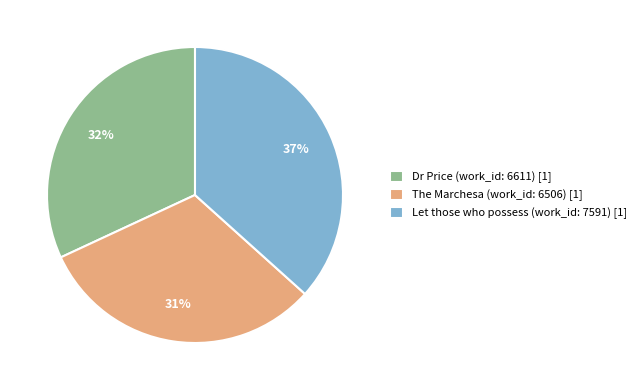

Does Let those who possess (work_id: 7591) represent more than half of the total?

No